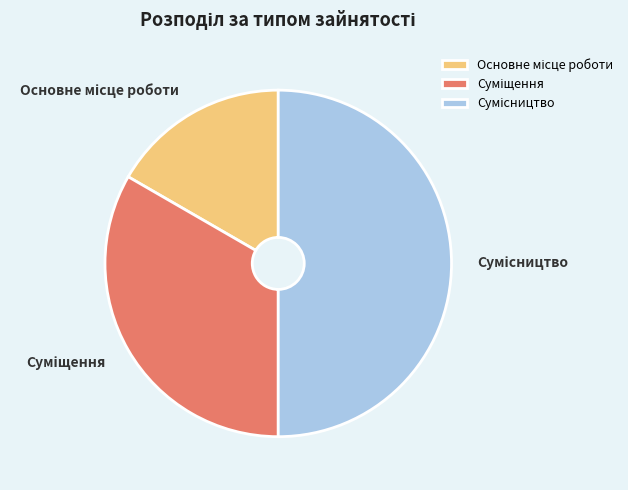

How many slices are in this pie chart?

3